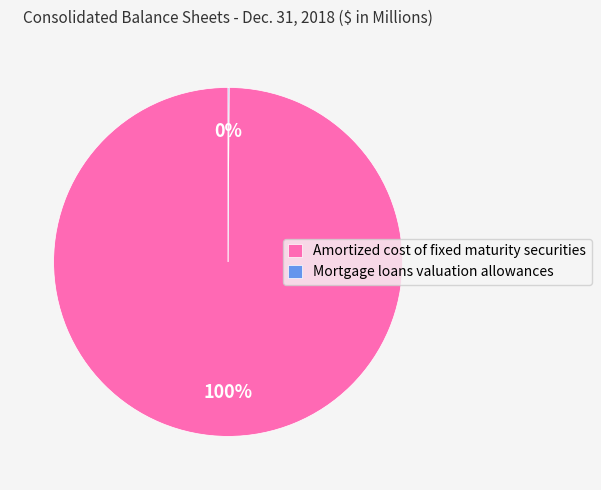

True or false: Amortized cost of fixed maturity securities accounts for 94% of the total.

False